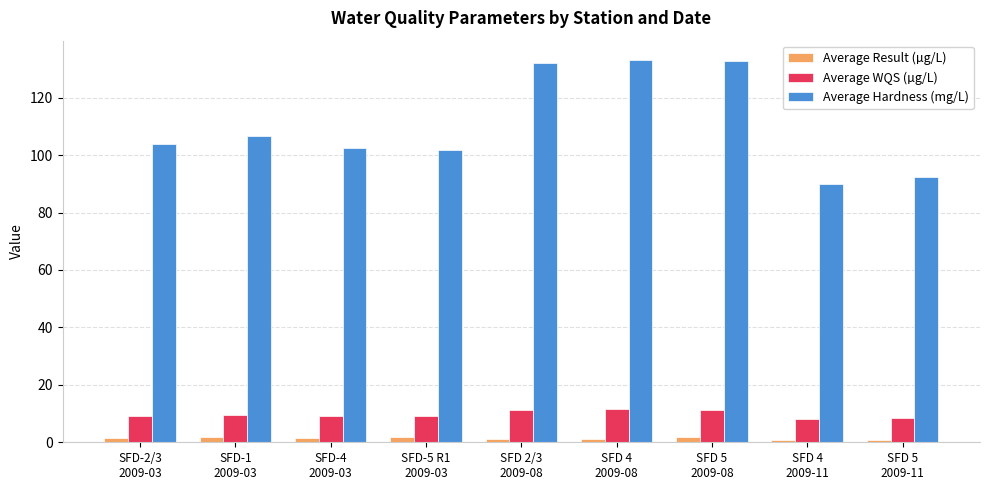

What is the greatest value displayed?

133.2